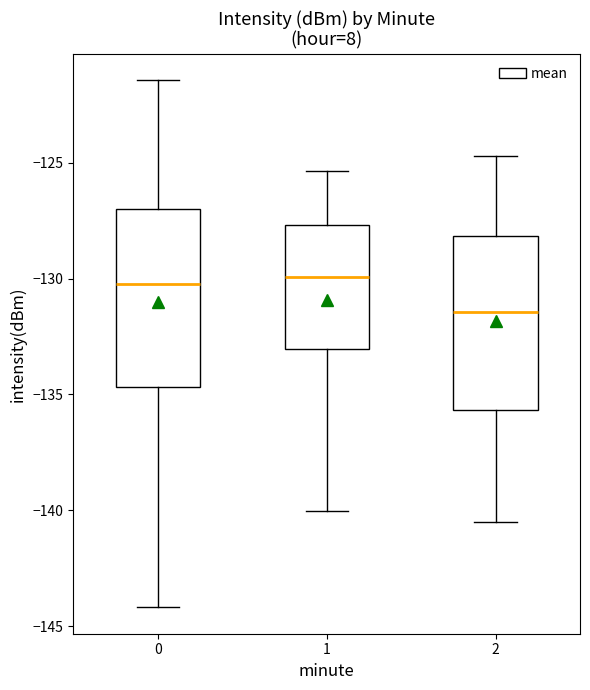

Where is the lower edge of the box at x = 2 on the y-axis? The values are not printed on the chart, so give them approximately, as read against the axis.

-135.5